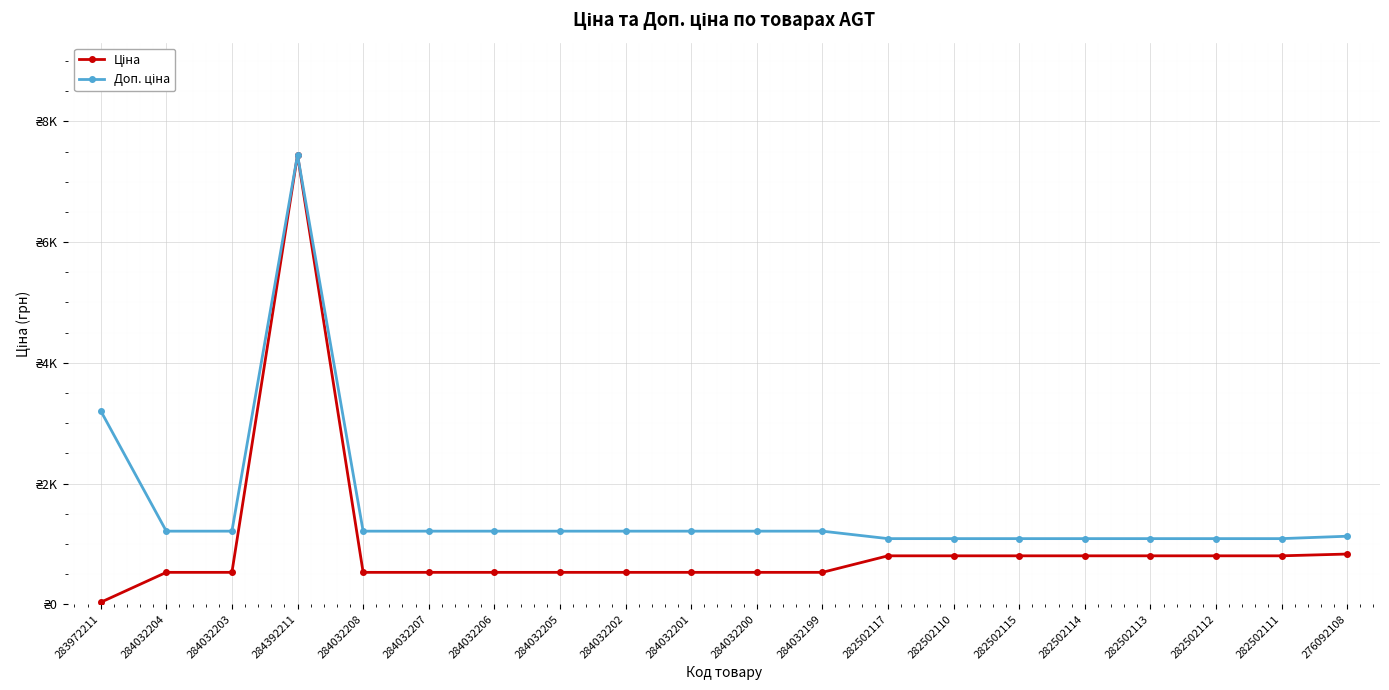

Rank the categories by Ціна value from lowest to highest.

283972211, 284032204, 284032203, 284032208, 284032207, 284032206, 284032205, 284032202, 284032201, 284032200, 284032199, 282502117, 282502110, 282502115, 282502114, 282502113, 282502112, 282502111, 276092108, 284392211